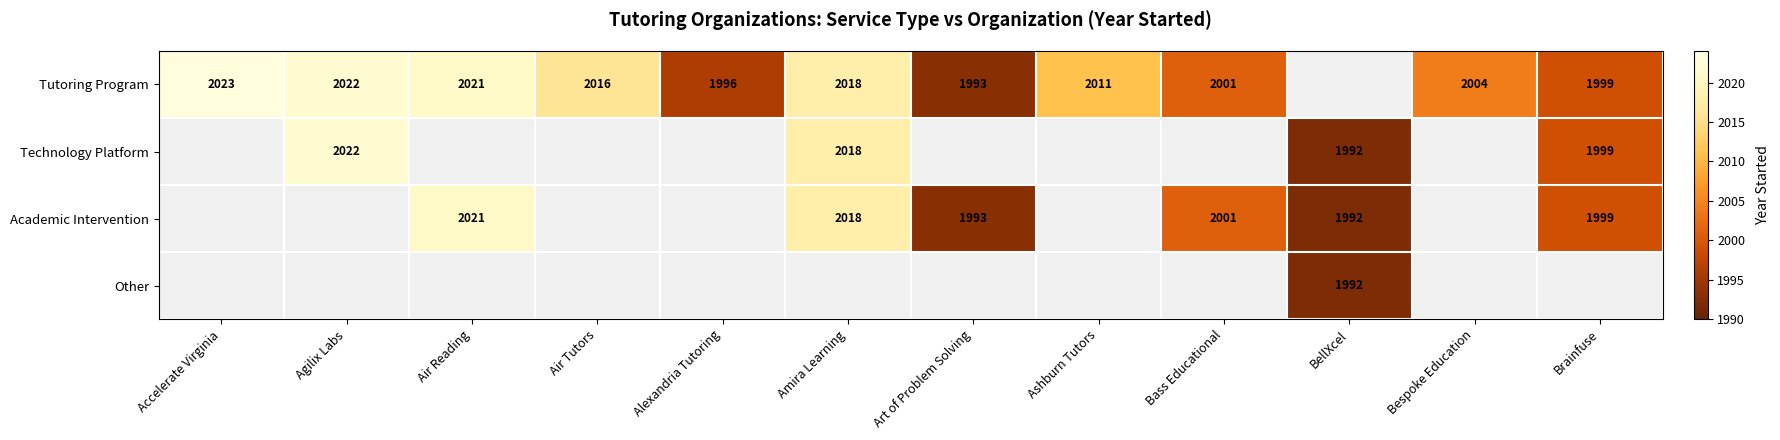

True or false: Tutoring Program has a value of 439 at Accelerate Virginia.

False